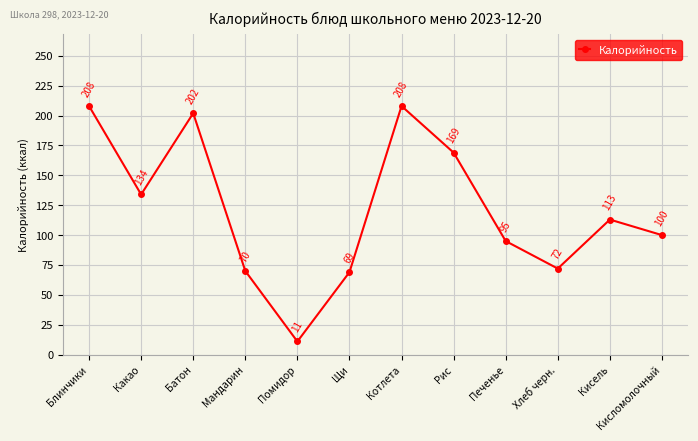

Which category has the lowest value across all series?

Помидор